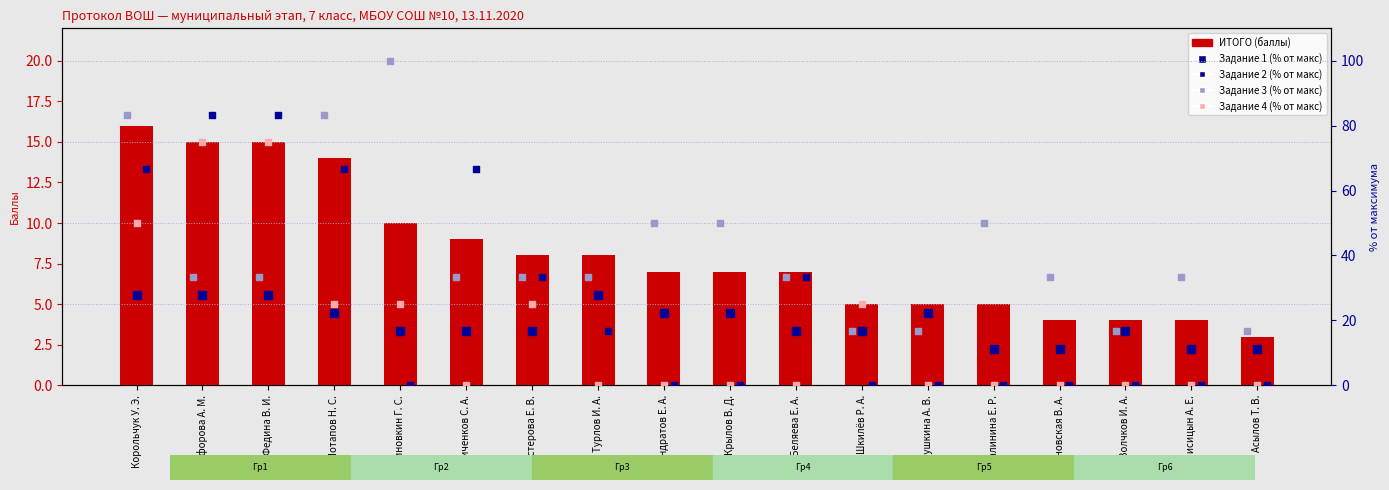

Is the value of Задание 2 (% от макс) at Турлов И. А. greater than the value of Задание 1 (% от макс) at Зиновкин Г. С.?

No